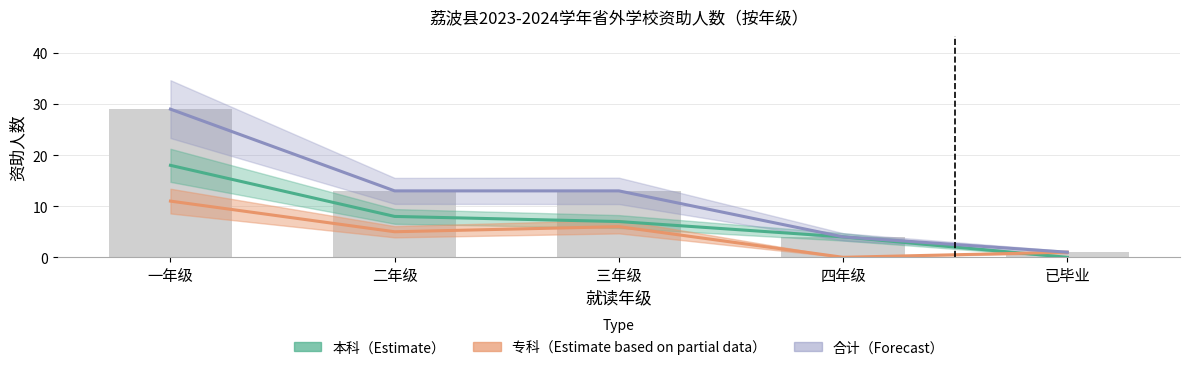

Rank the series by their average value, from highest to lowest.

合计（Forecast）, 本科（Estimate）, 专科（Estimate based on partial data）